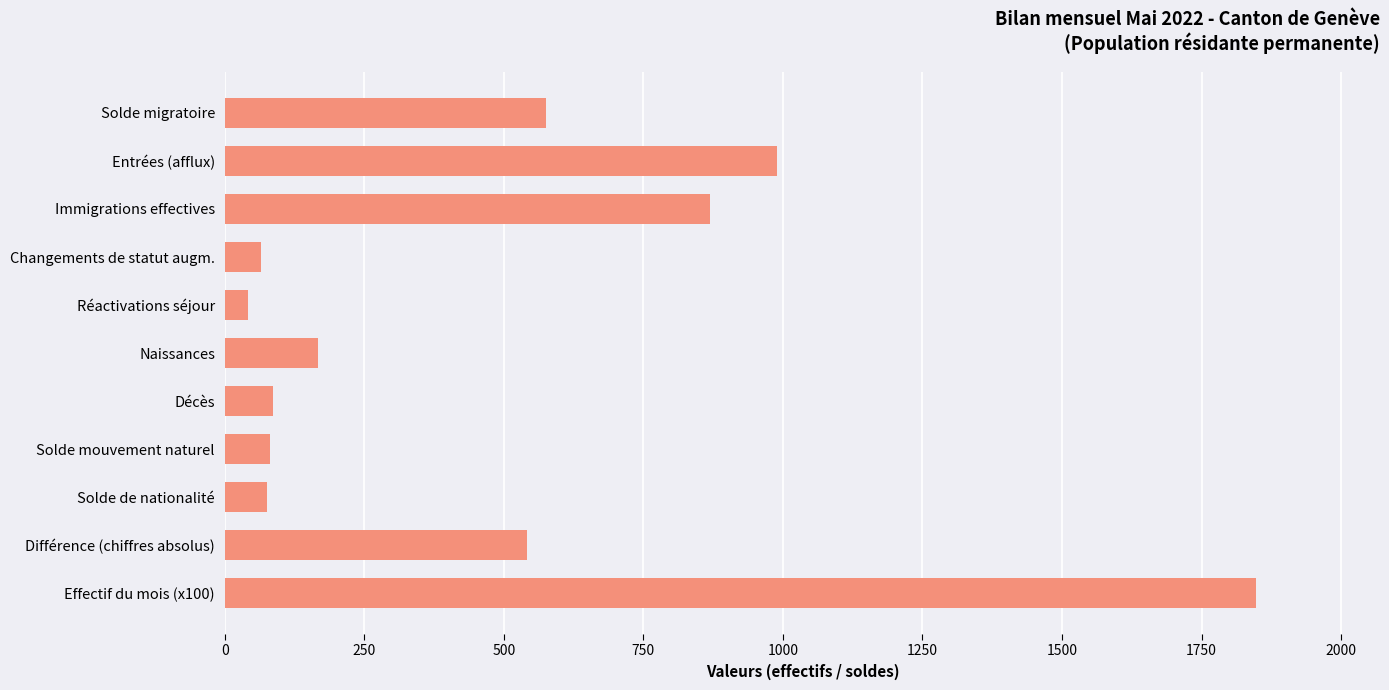

What is the value of the 9th bar from the top?

76